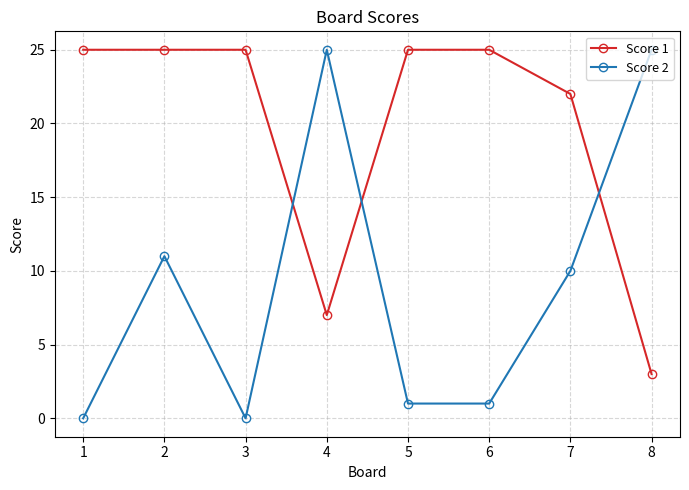

What is the difference between the second highest and second lowest values in the Score 1 series?

18